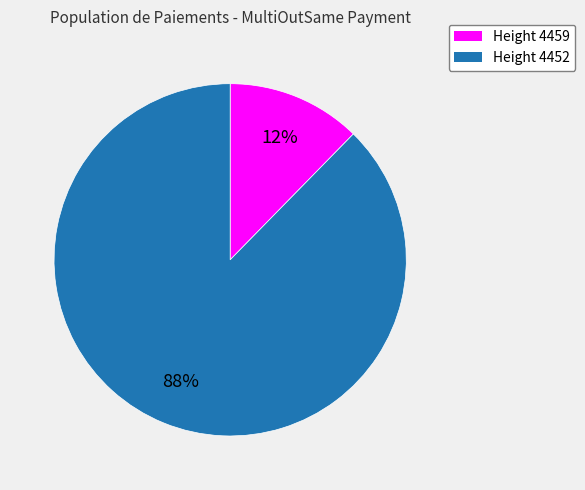

To the nearest percent, what percentage of the pie is Height 4452?

88%